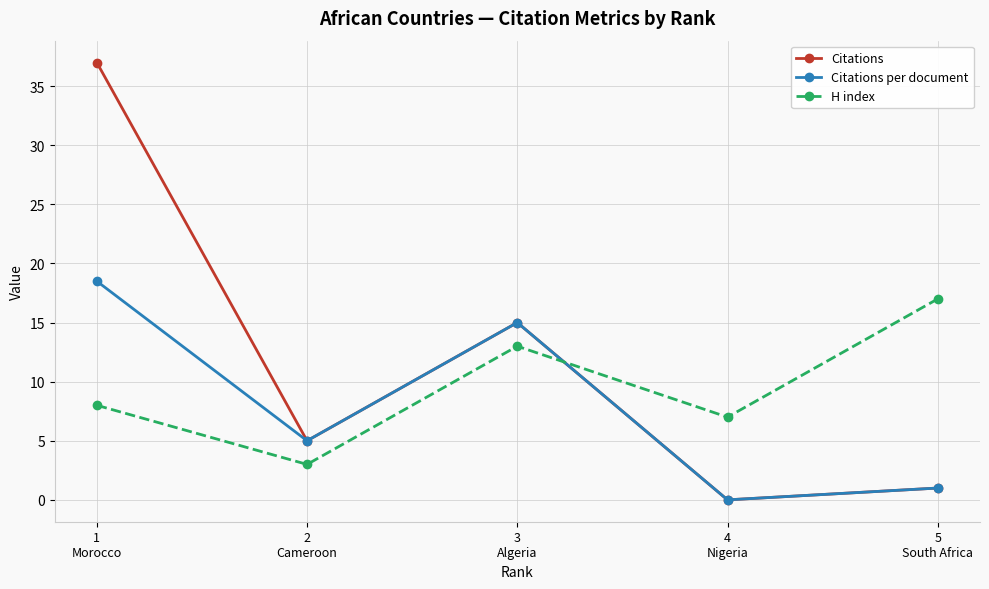

What is the value of the Citations per document point at the 3rd from the left?

15.0